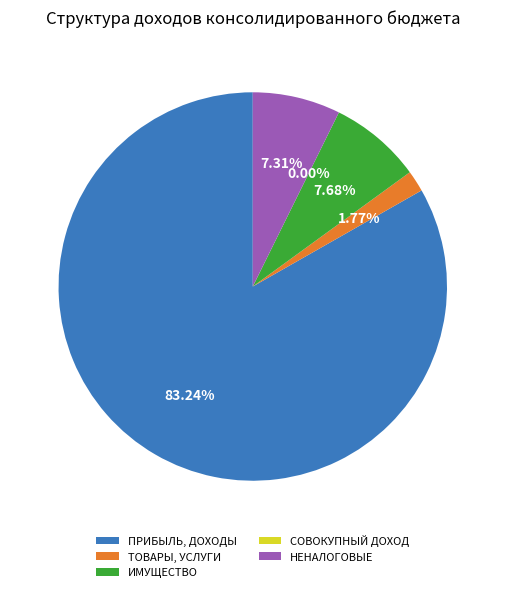

Which has a higher value, ТОВАРЫ, УСЛУГИ or ИМУЩЕСТВО?

ИМУЩЕСТВО